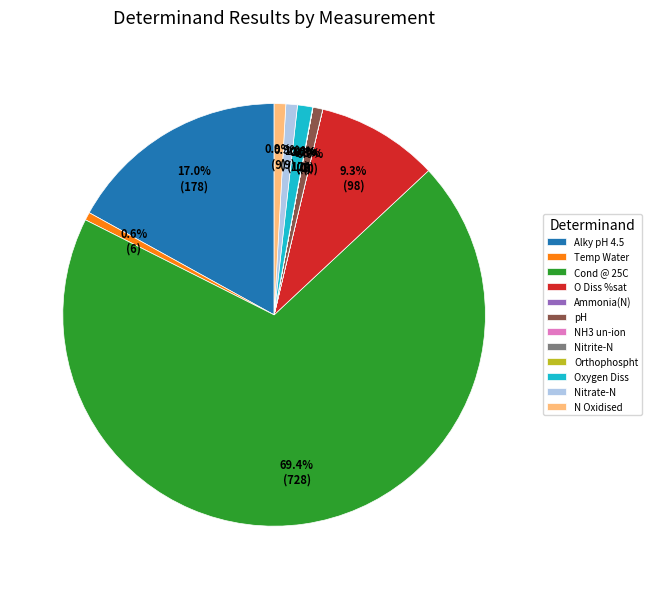

Is the sum of O Diss %sat and Alky pH 4.5 greater than half?

No